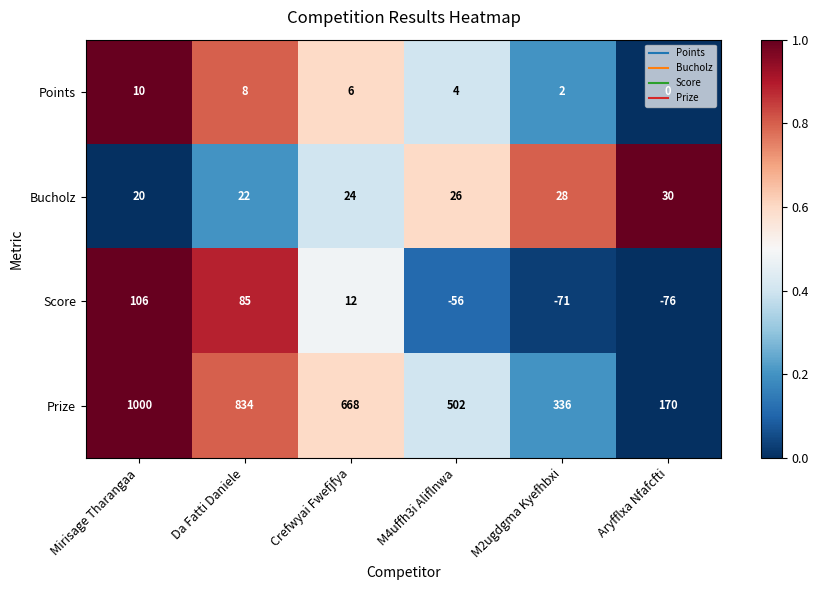

What is the difference between the maximum and minimum values in the Score series?

182